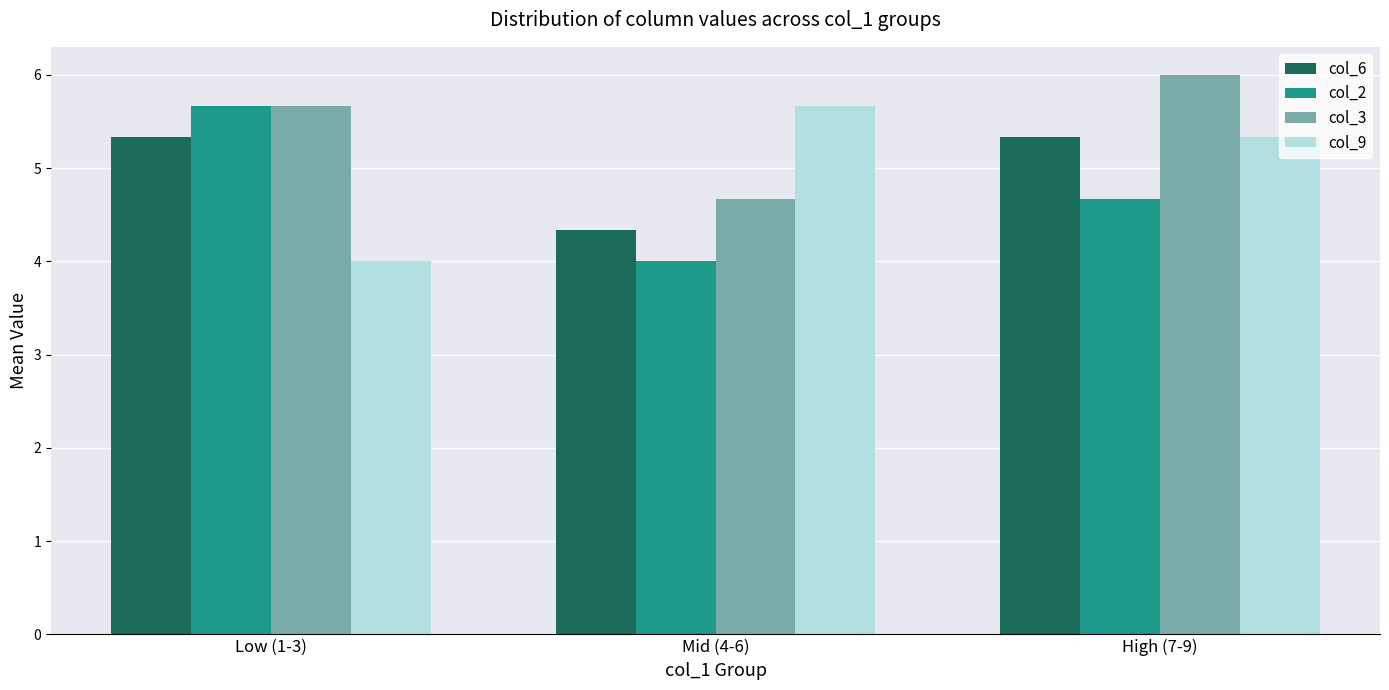

Reading right to left, extract all data points from this chart.

col_6: 5.3	4.3	5.3
col_2: 4.7	4.0	5.7
col_3: 6.0	4.7	5.7
col_9: 5.3	5.7	4.0